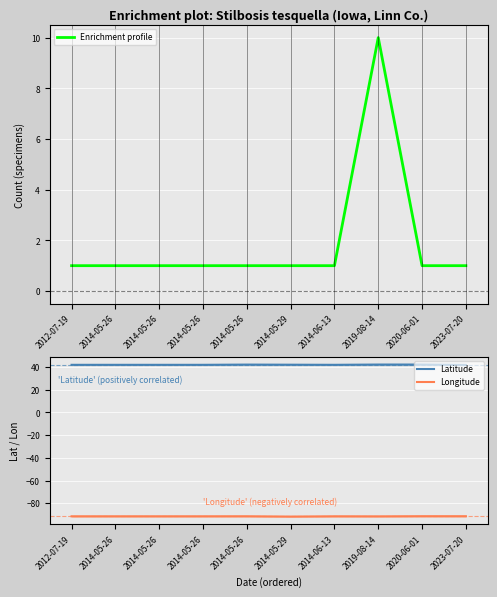

True or false: Longitude and Enrichment profile cross at least once.

False